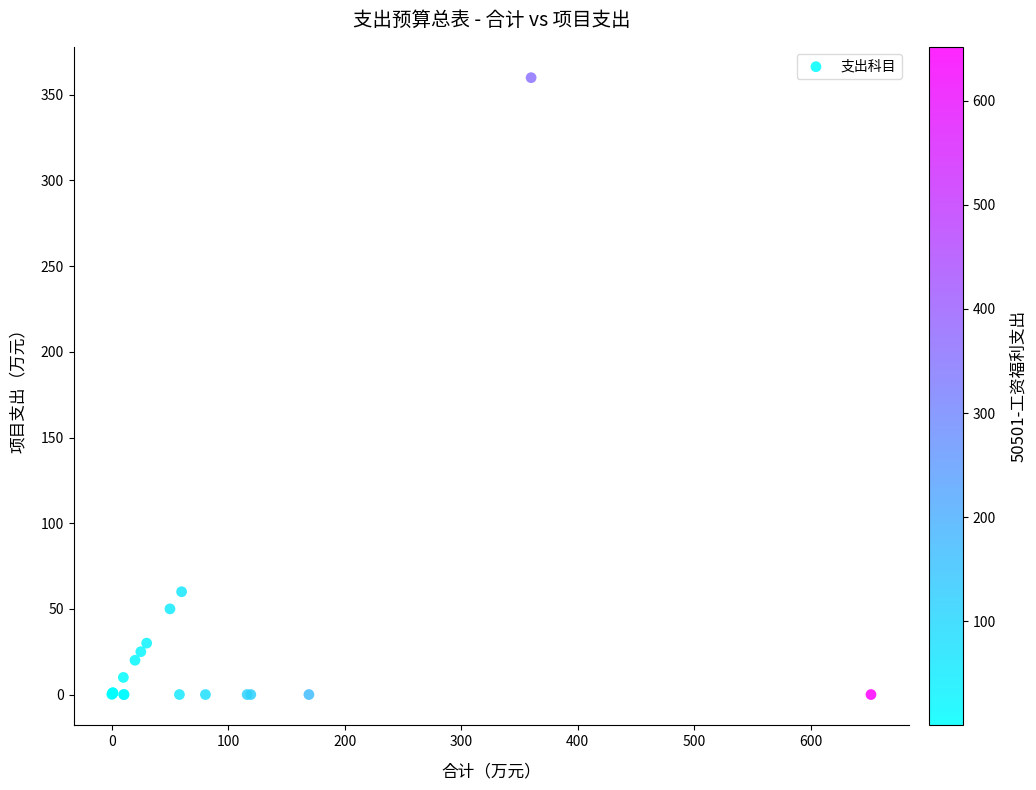

What Y value in the scatter plot is closest to 180?

60.0